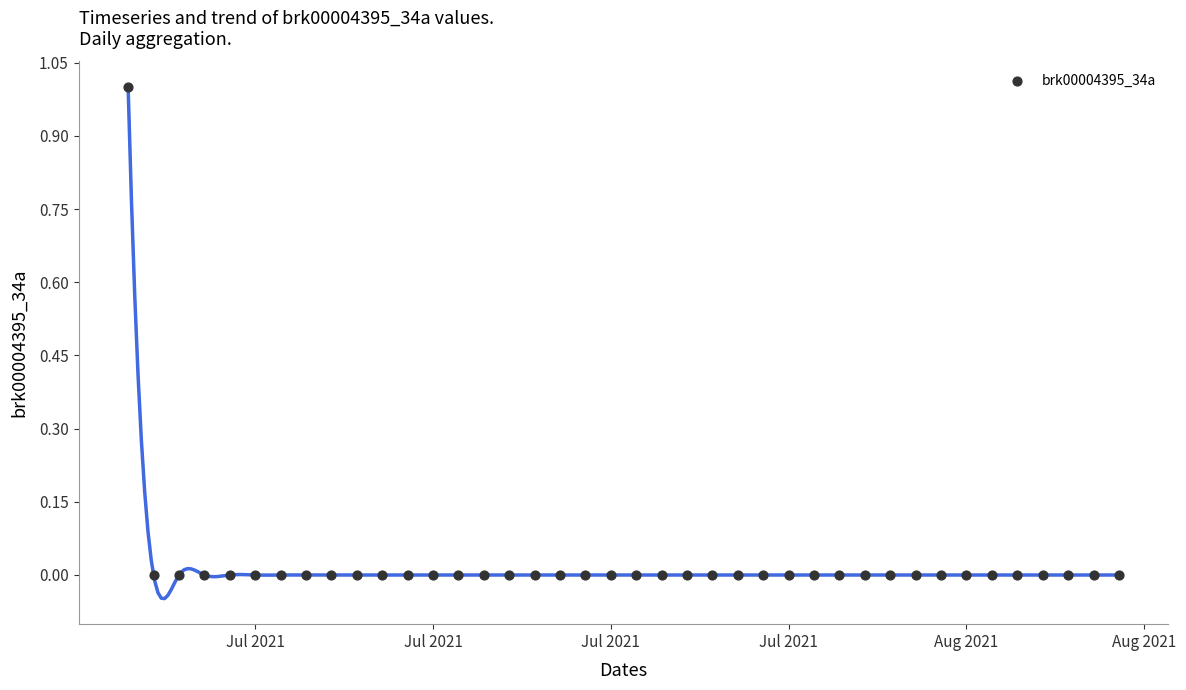

What is the range of X values (max minus min)?

39